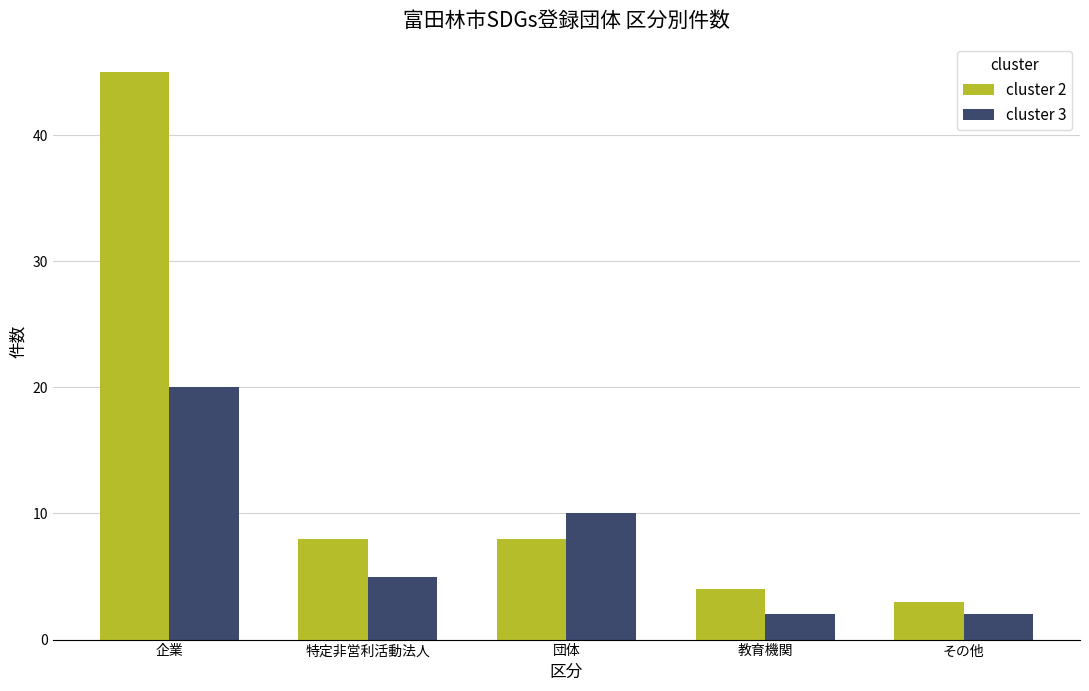

At その他, list the series in order from largest to smallest.

cluster 2, cluster 3